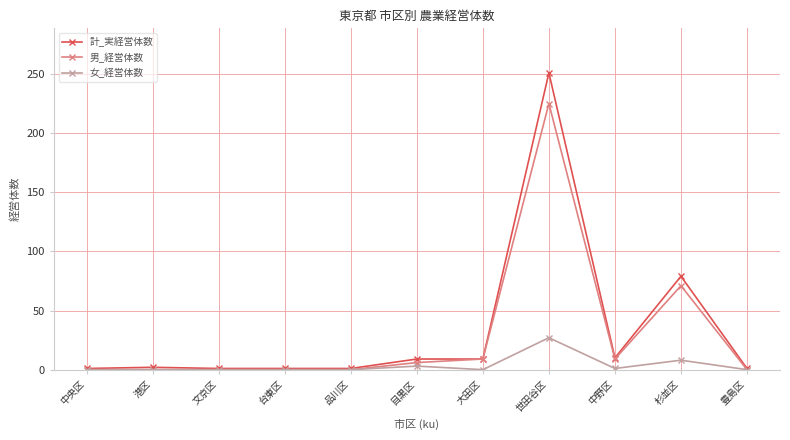

True or false: 女_経営体数 has more than 1 points higher than both neighbors.

True